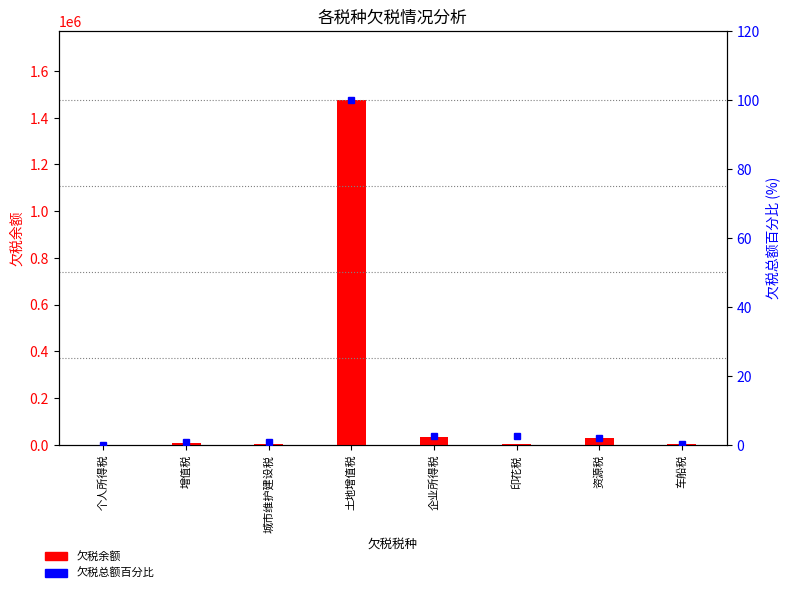

The value of 欠税余额 at 印花税 is 3630.3. True or false?

False